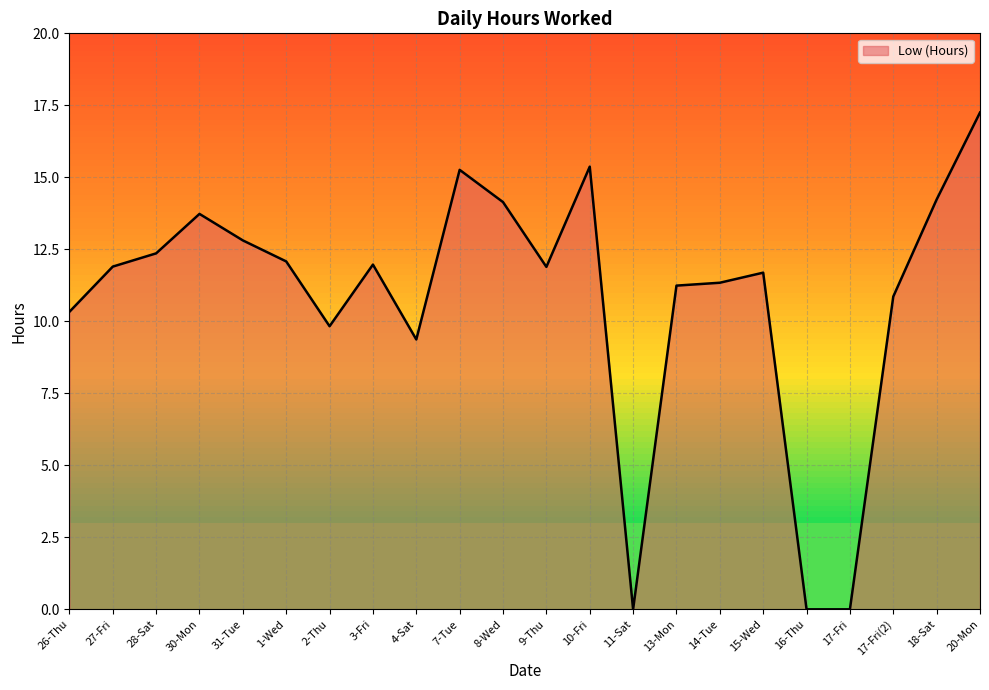

Between 4-Sat and 3-Fri, which is larger?

3-Fri